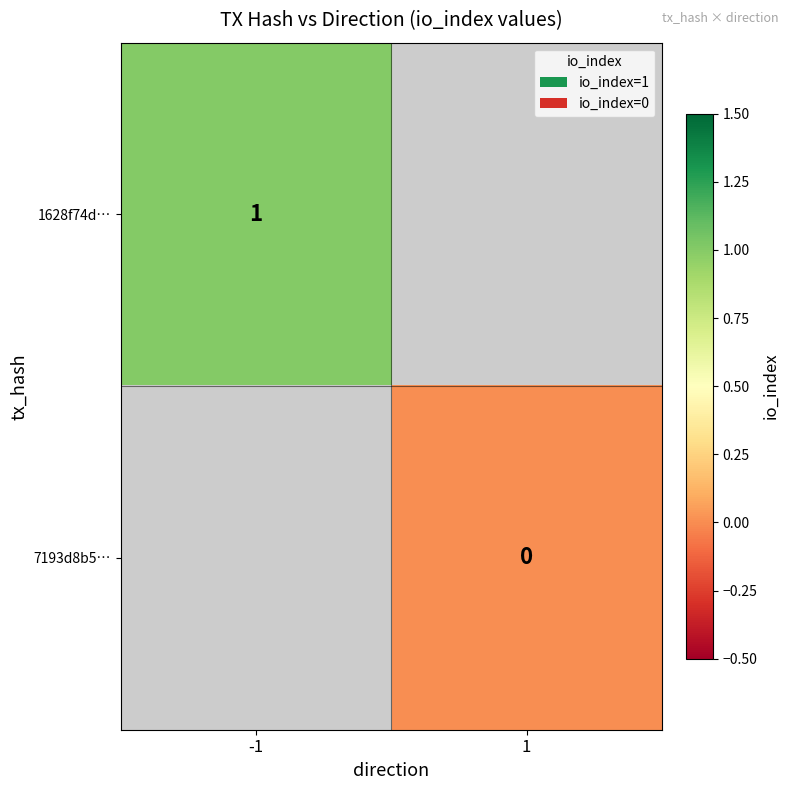

The 1628f74d… series shows 0 at -1. True or false?

False